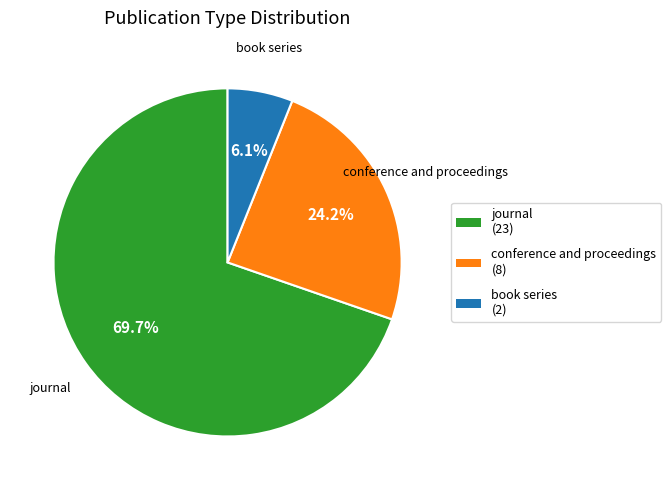

To the nearest percent, what portion does conference and proceedings represent?

24%